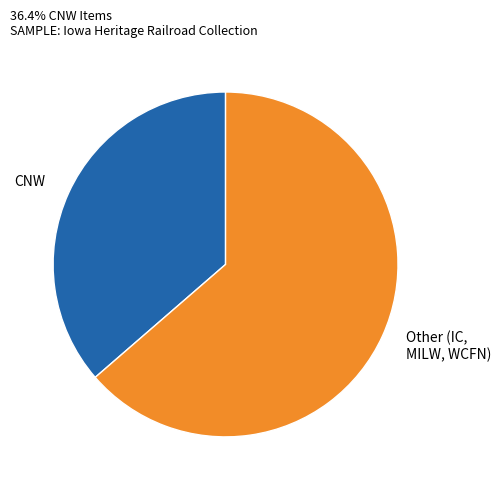

Is there a majority slice in this chart?

Yes